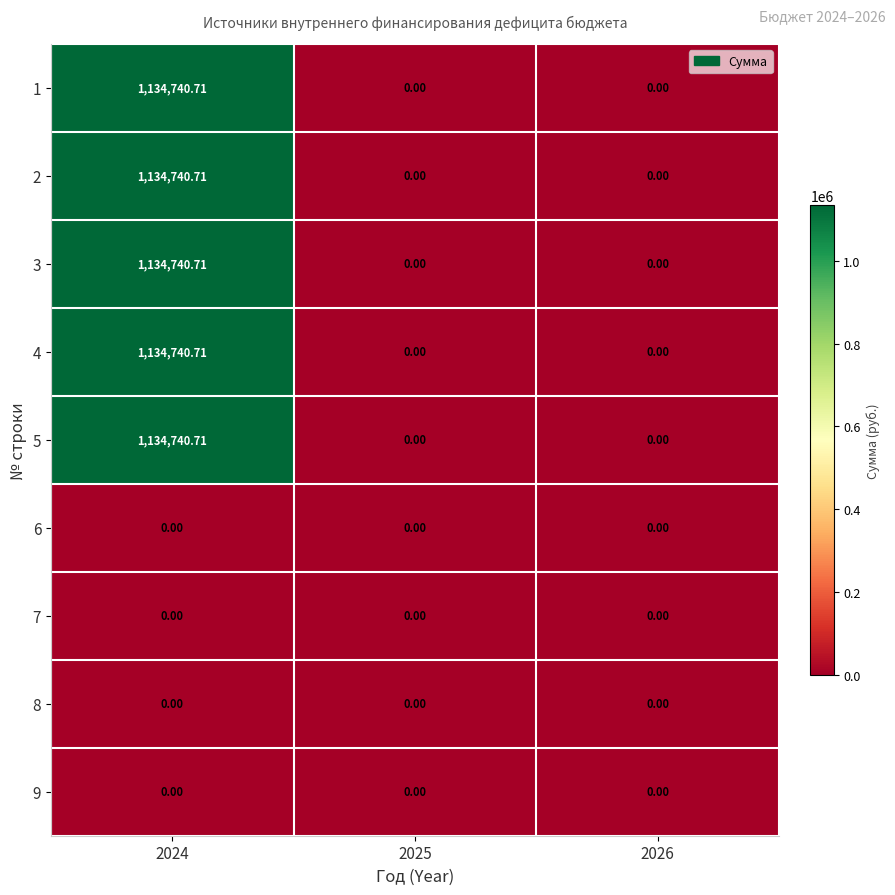

Which series has the largest range (max minus min)?

1